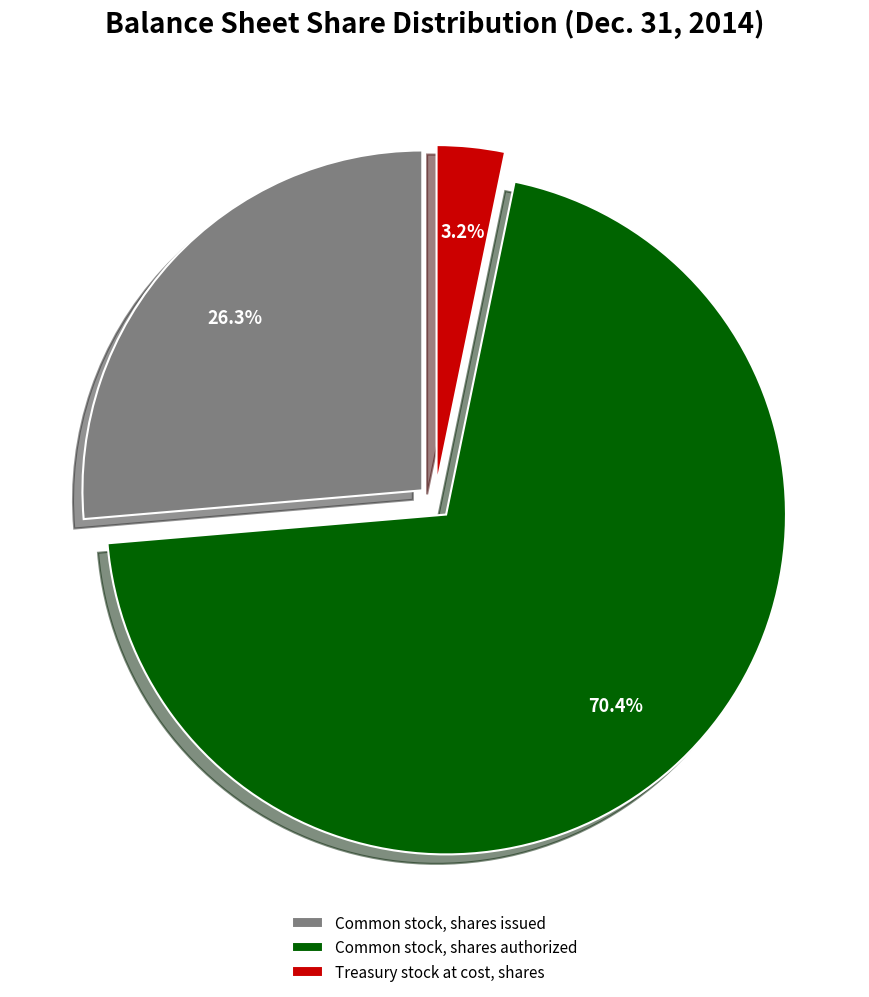

To the nearest percent, what percentage of the pie is Common stock, shares issued?

26%